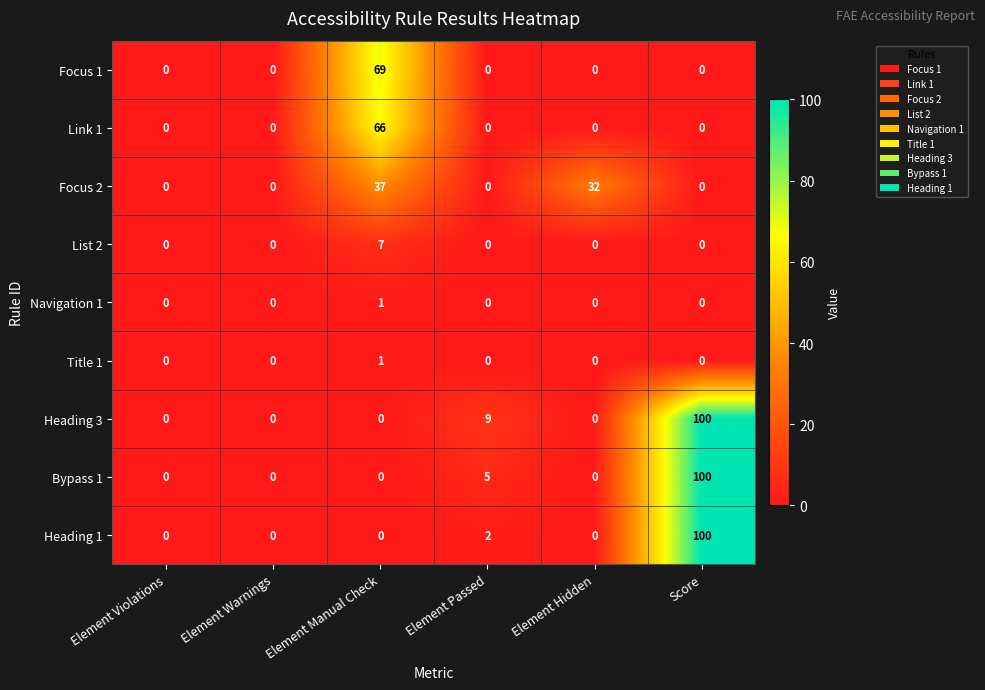

What is the difference between the highest and lowest values at Element Hidden?

32